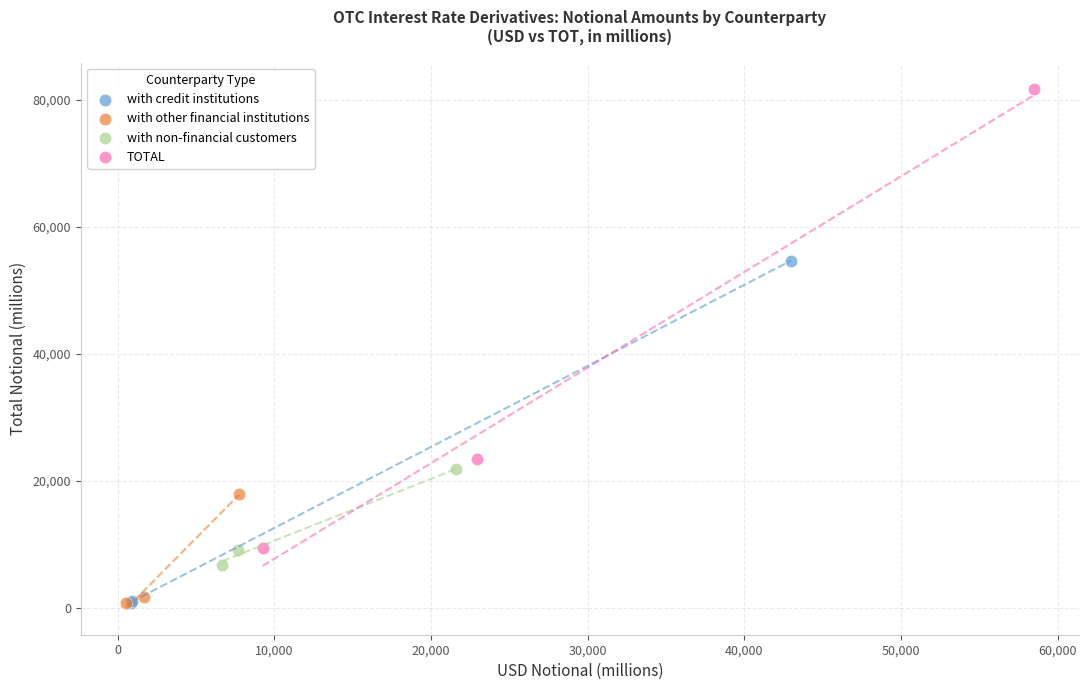

Which series has the widest spread of Y values?

TOTAL